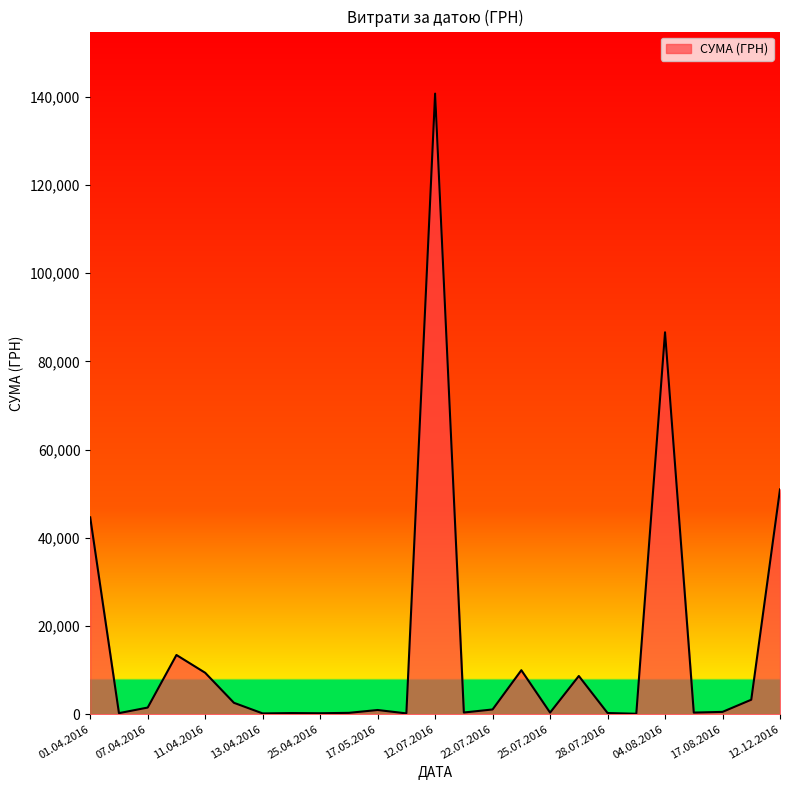

What is the greatest value displayed?

140706.2